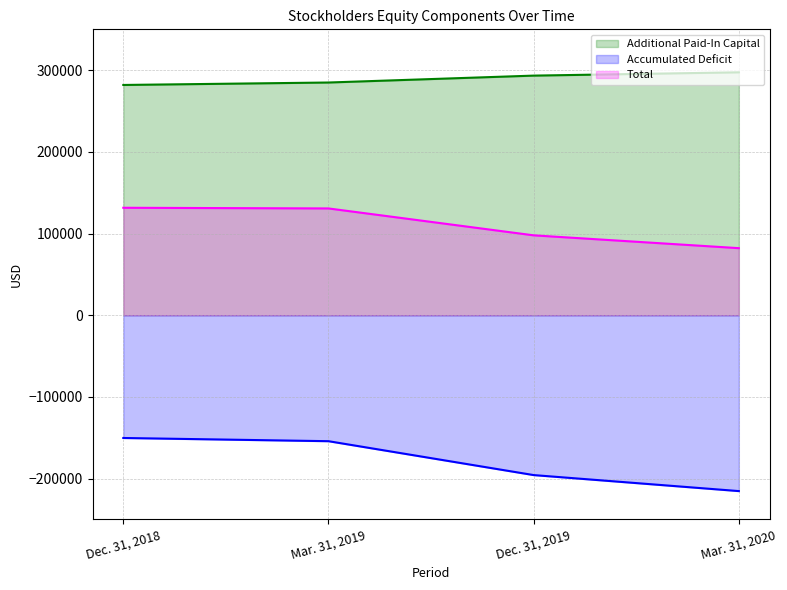

Is it true that Additional Paid-In Capital equals 74061 at Mar. 31, 2020?

False